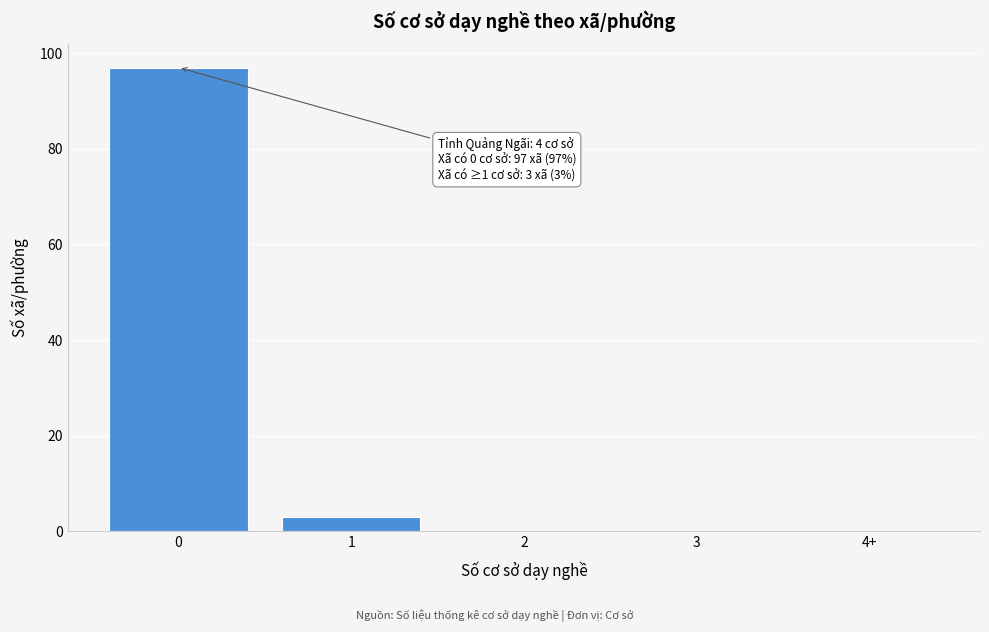

Reading left to right, what are all the values shown in this chart?

0=97	1=3	2=0	3=0	4+=0